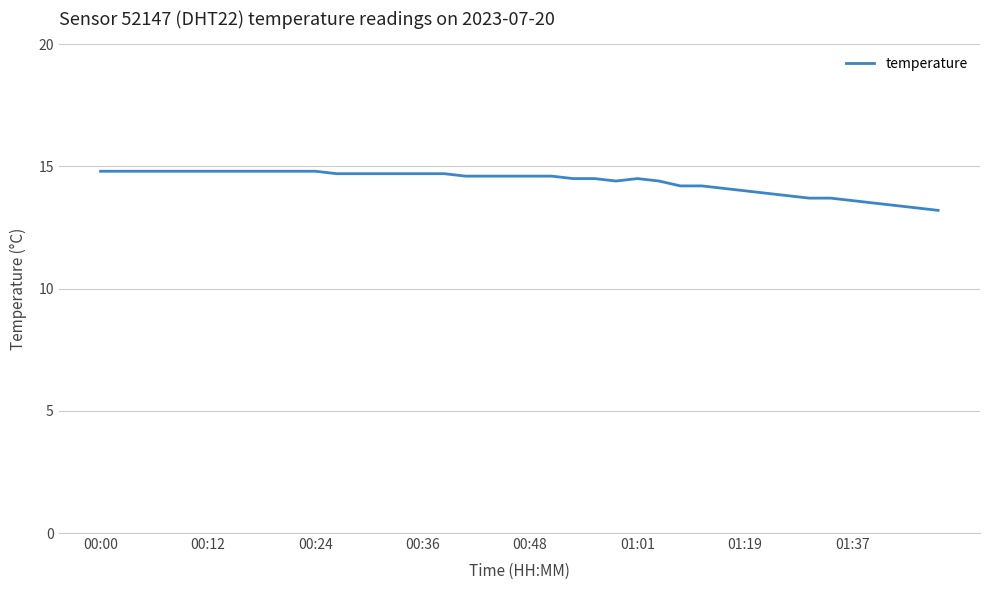

What is the maximum value shown in the chart?

14.8